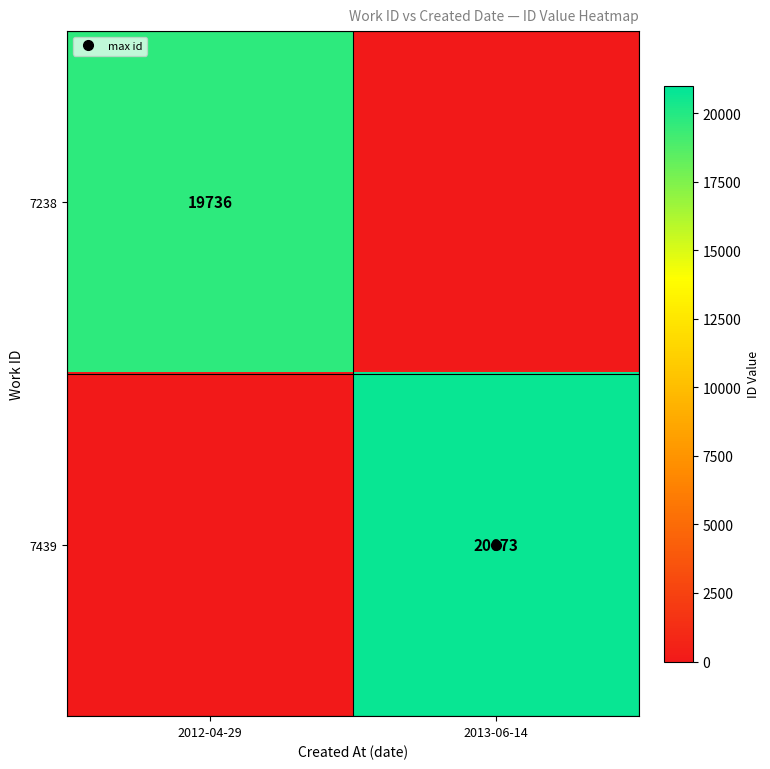

At which category is the sum across all series the highest?

2013-06-14